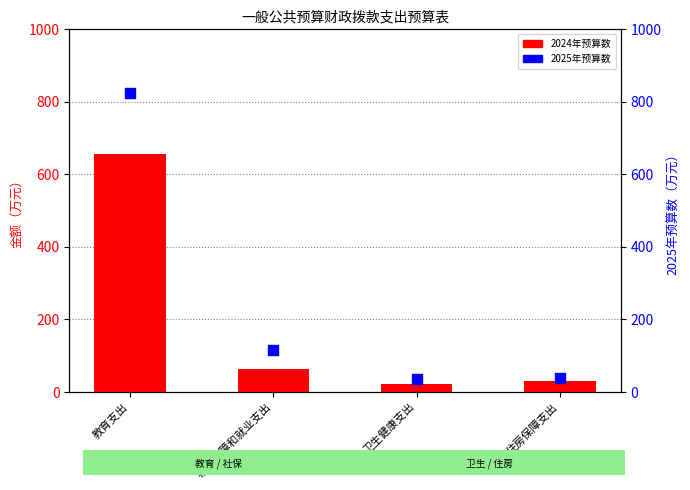

Is the value of 2024年预算数 at 住房保障支出 greater than the value of 2025年预算数 at 卫生健康支出?

No